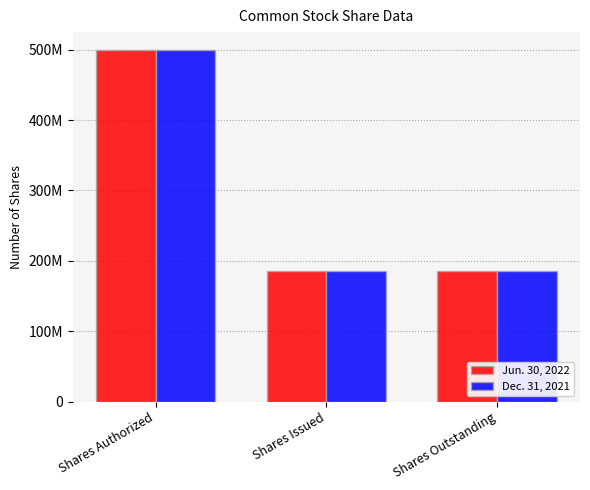

Which has a higher value, Shares Outstanding or Shares Issued?

Shares Outstanding